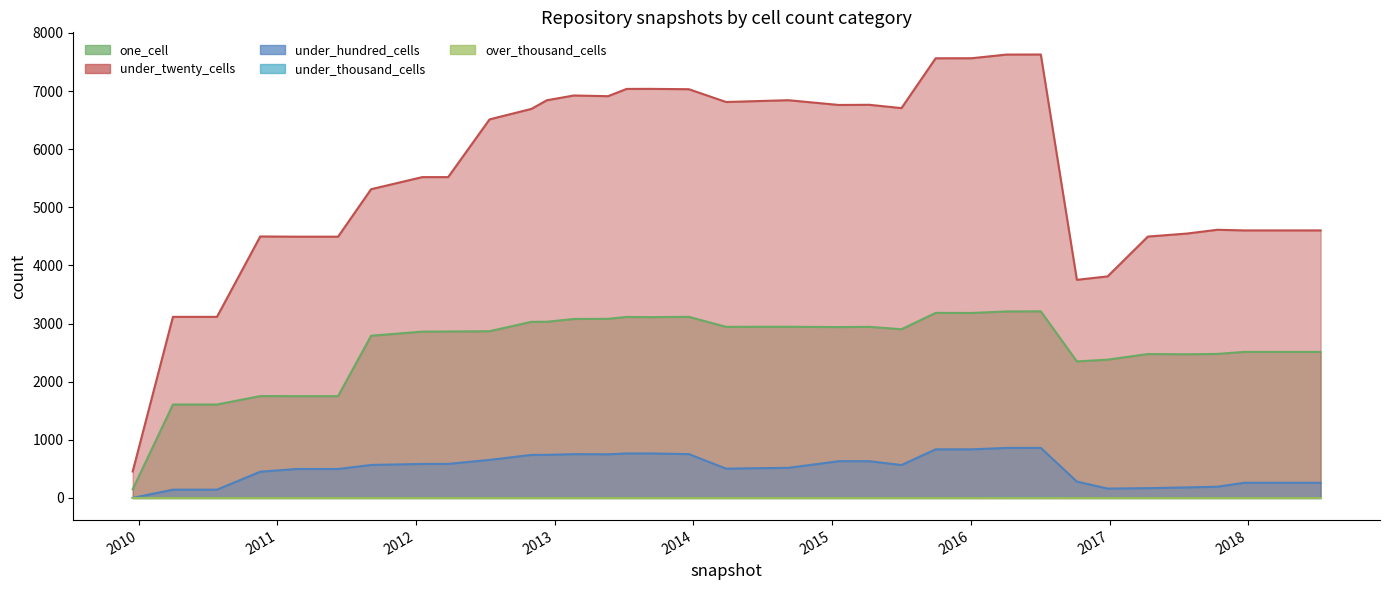

What is the average value of the under_hundred_cells series?

512